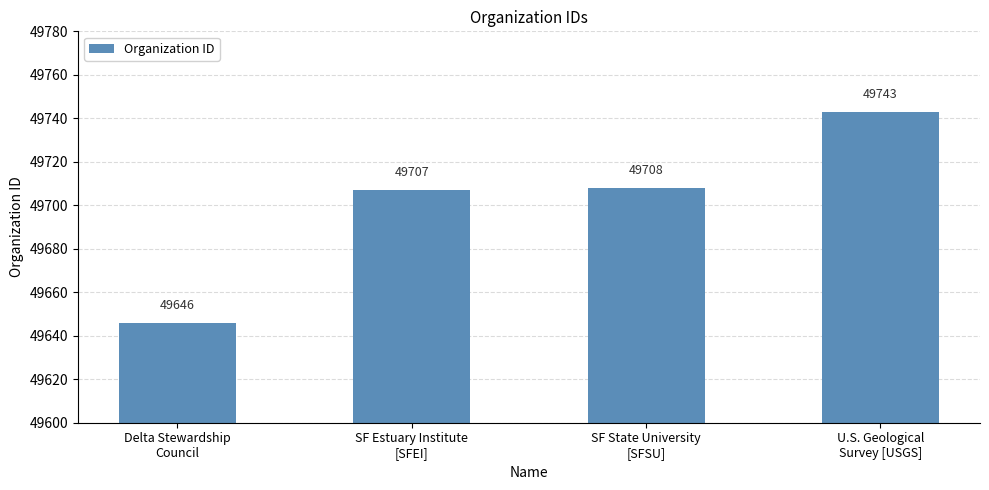

What is the value of the 1st bar from the left?

49646